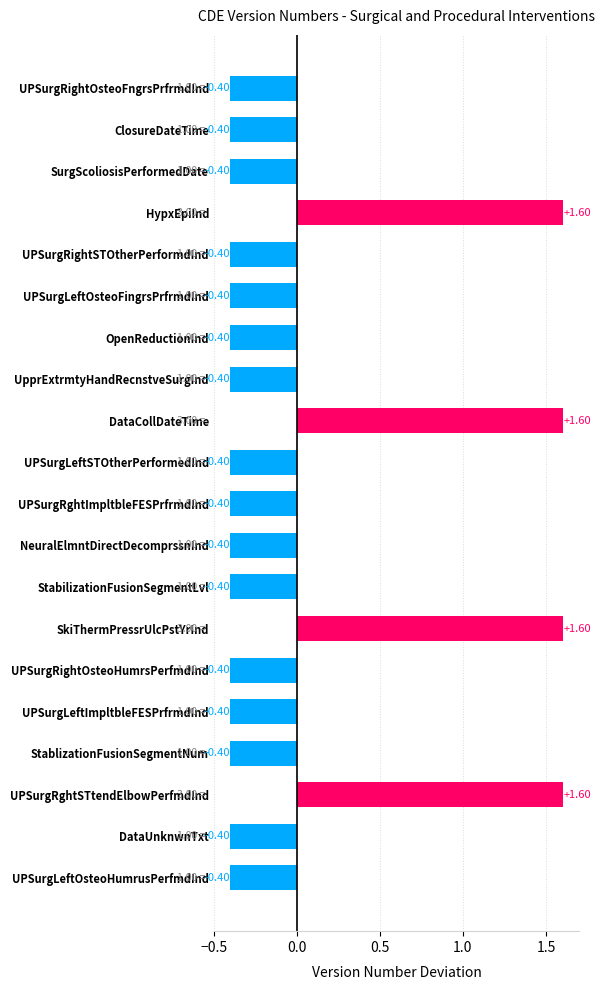

What is the label of the 1st bar from the bottom?

UPSurgLeftOsteoHumrusPerfmdInd